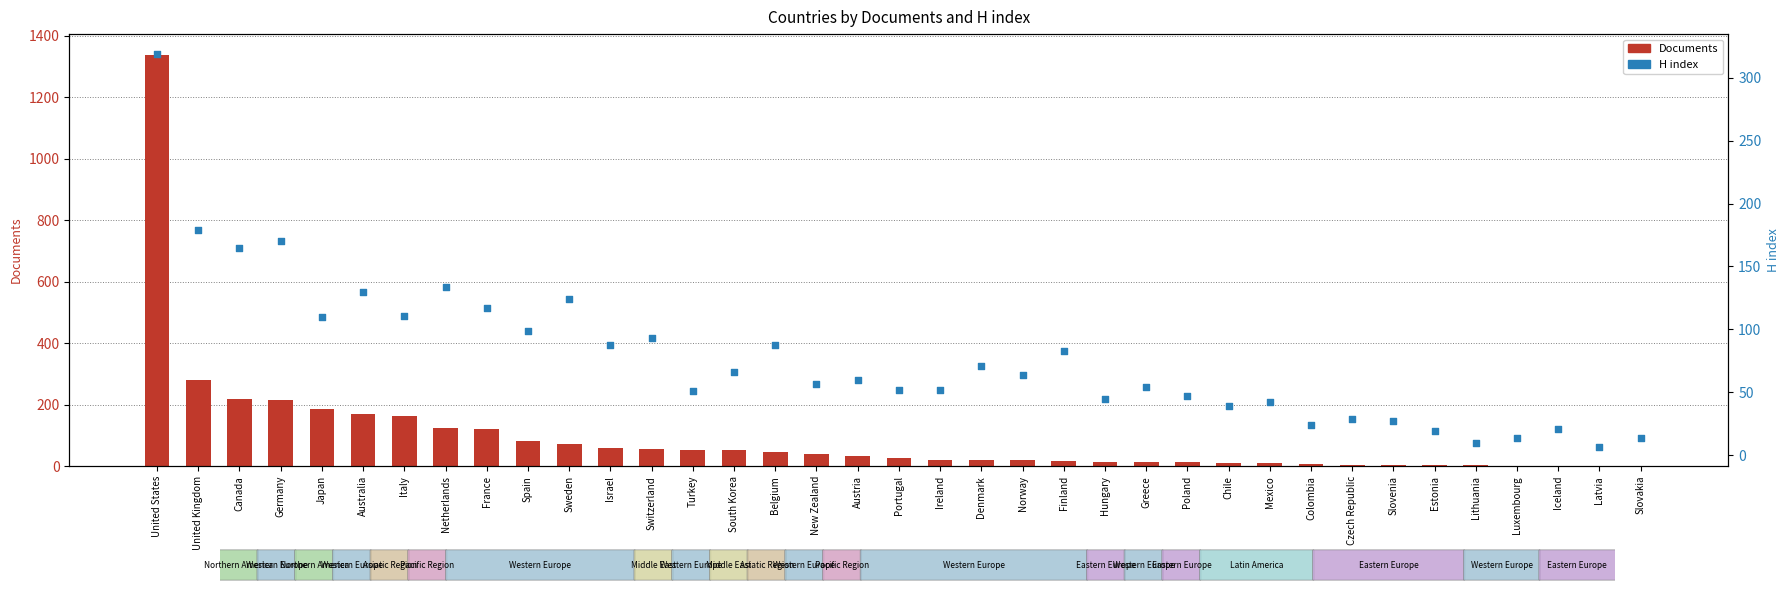

Which series reaches the minimum Y coordinate?

Documents